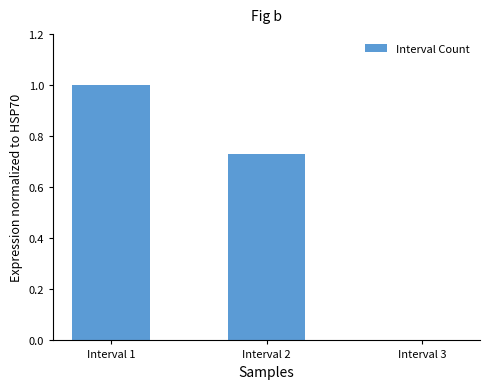

What is the average value?

0.6